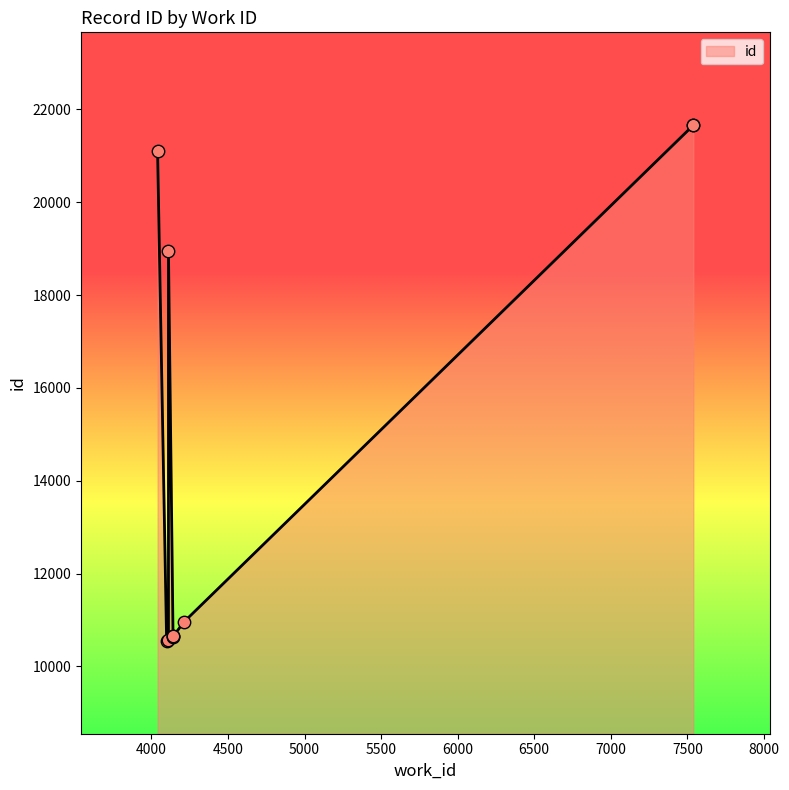

Approximately how many times larger is the value at 7539 compared to 4213?

2.0